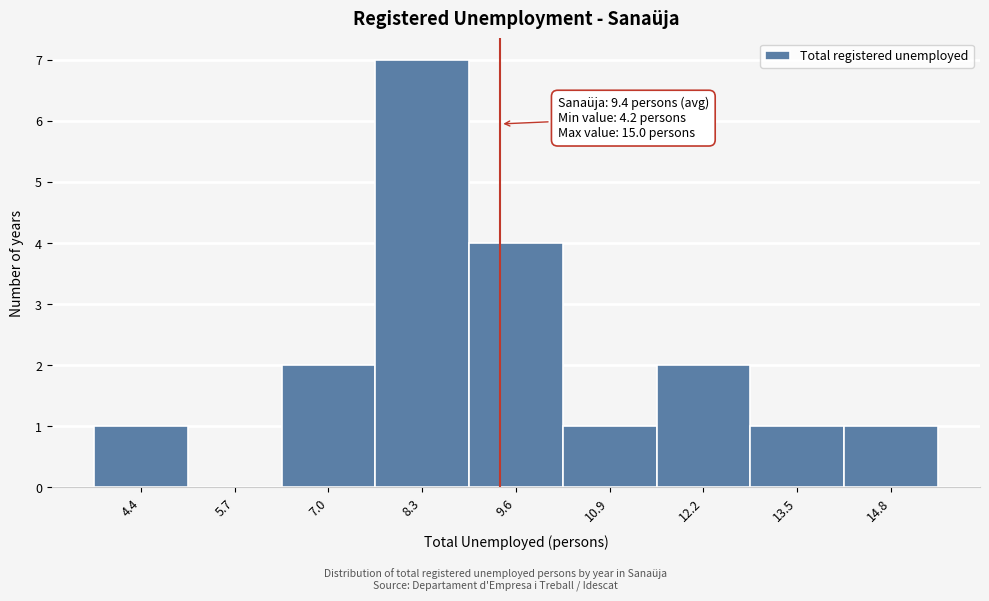

Which range on the x-axis has the tallest bar?

7.6 to 9.0